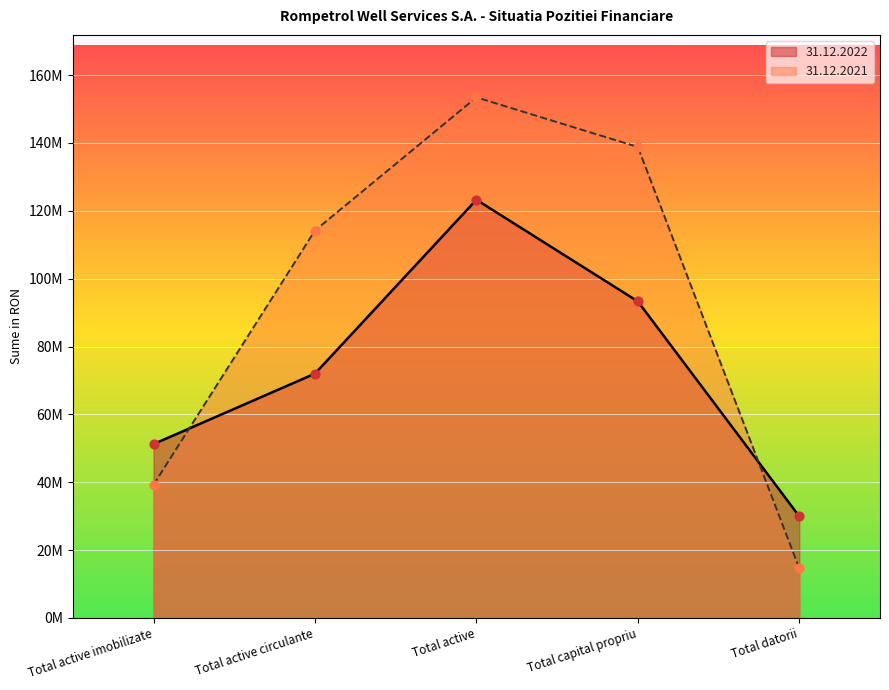

Which series reaches the minimum Y coordinate?

31.12.2021